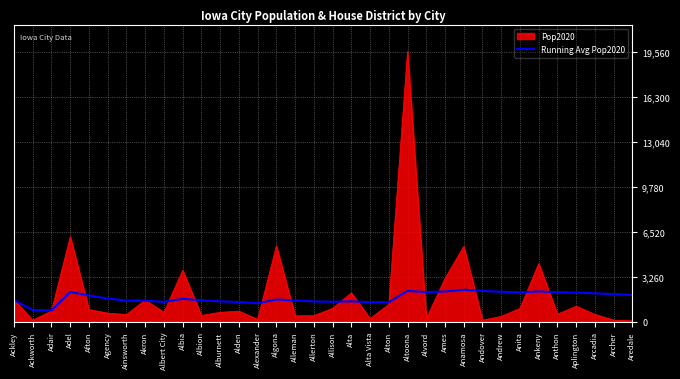

What is the smallest value displayed?

62.0